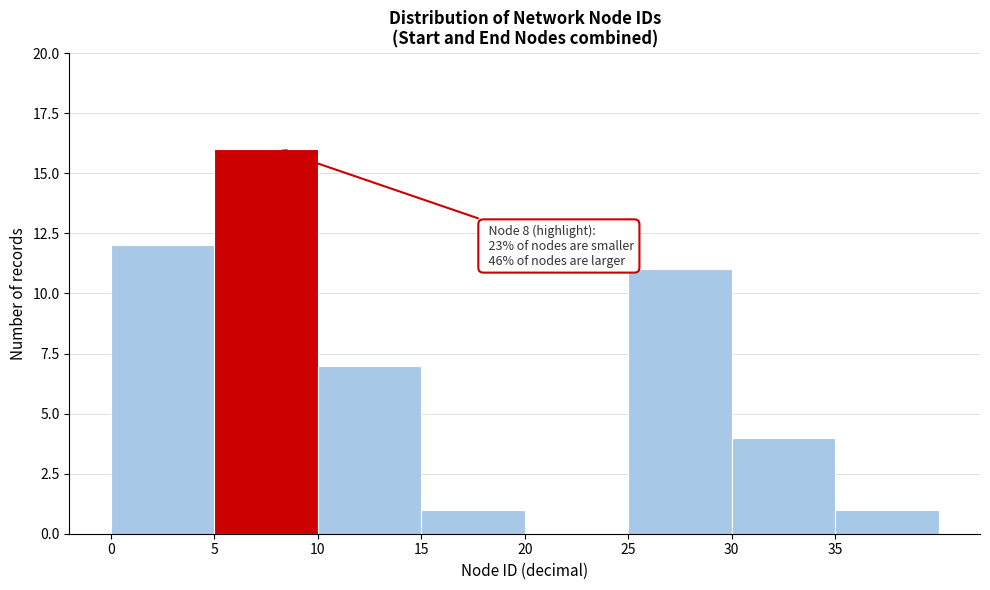

Over which range of the x-axis is the bar tallest?

5 to 10